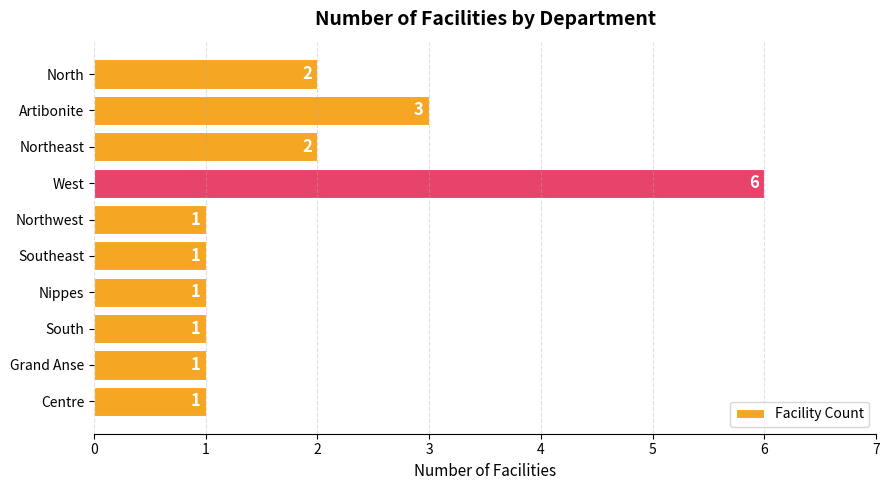

Reading top to bottom, list all the values displayed in this chart.

North=2	Artibonite=3	Northeast=2	West=6	Northwest=1	Southeast=1	Nippes=1	South=1	Grand Anse=1	Centre=1